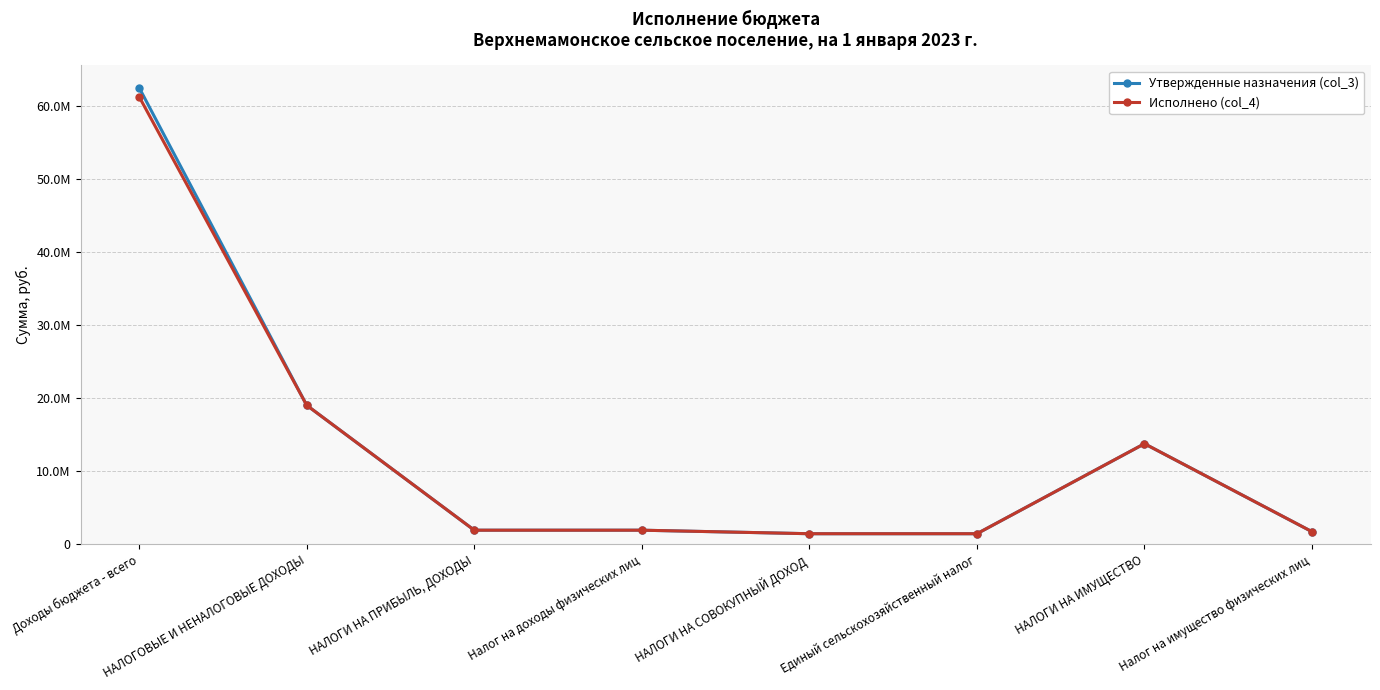

List the series in order of their peak value, lowest first.

Исполнено (col_4), Утвержденные назначения (col_3)